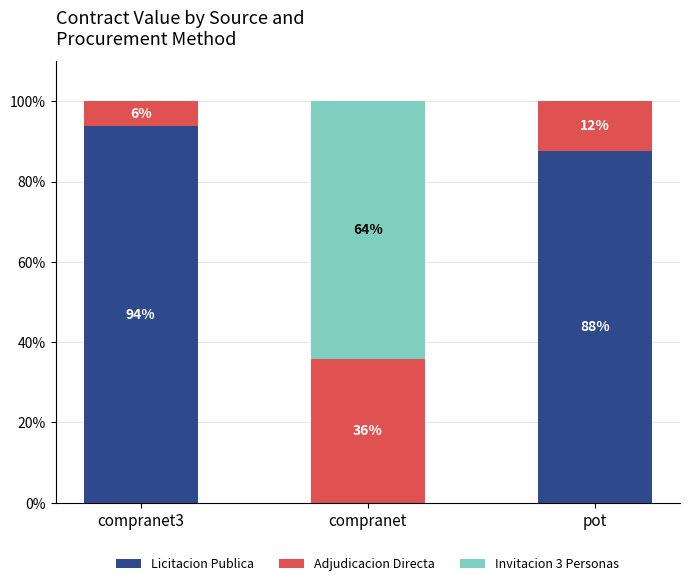

What is the total value across all series at compranet?

100.0